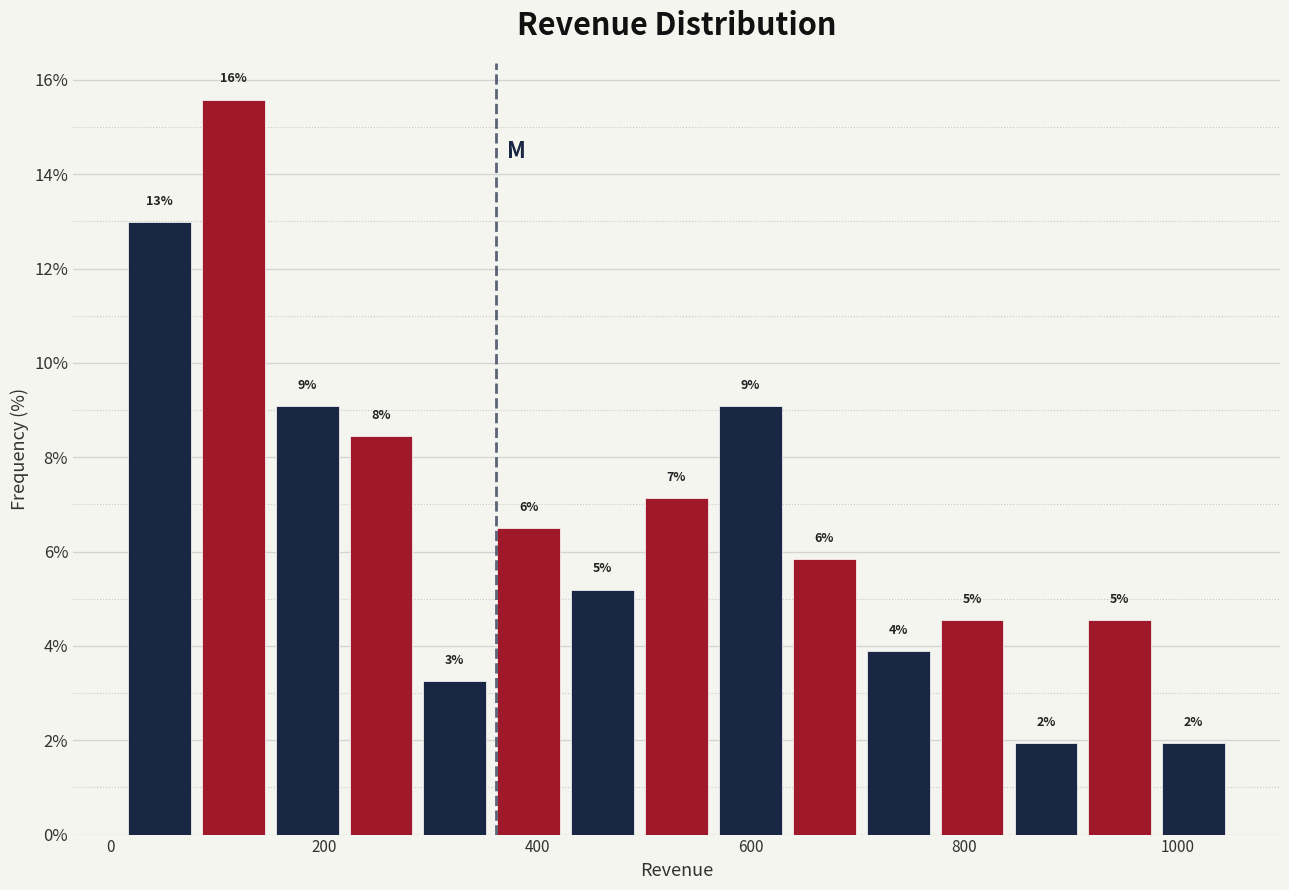

Read against the x-axis, roughly where is the centre of the tallest bar?

120